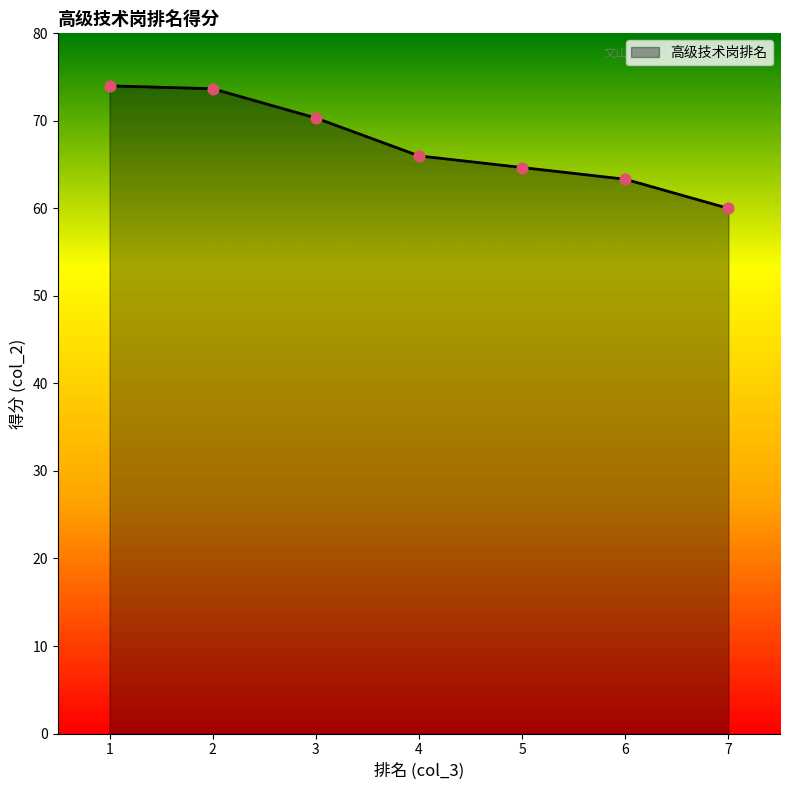

What is the change in value from 1 to 4?

-8.0